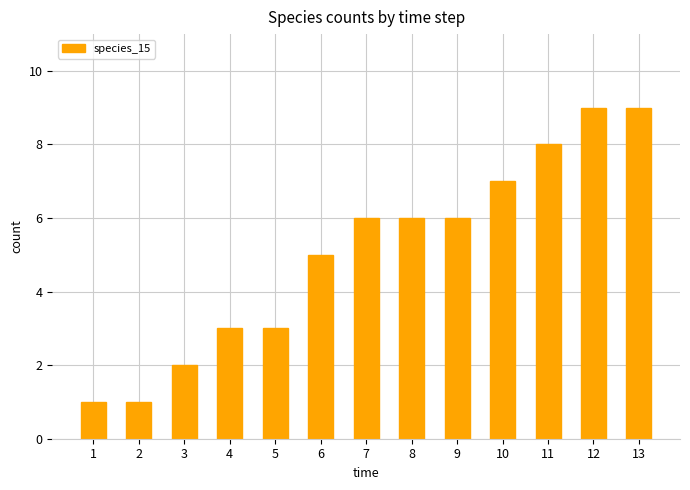

Approximately how many times larger is the value at 13 compared to 5?

3.0